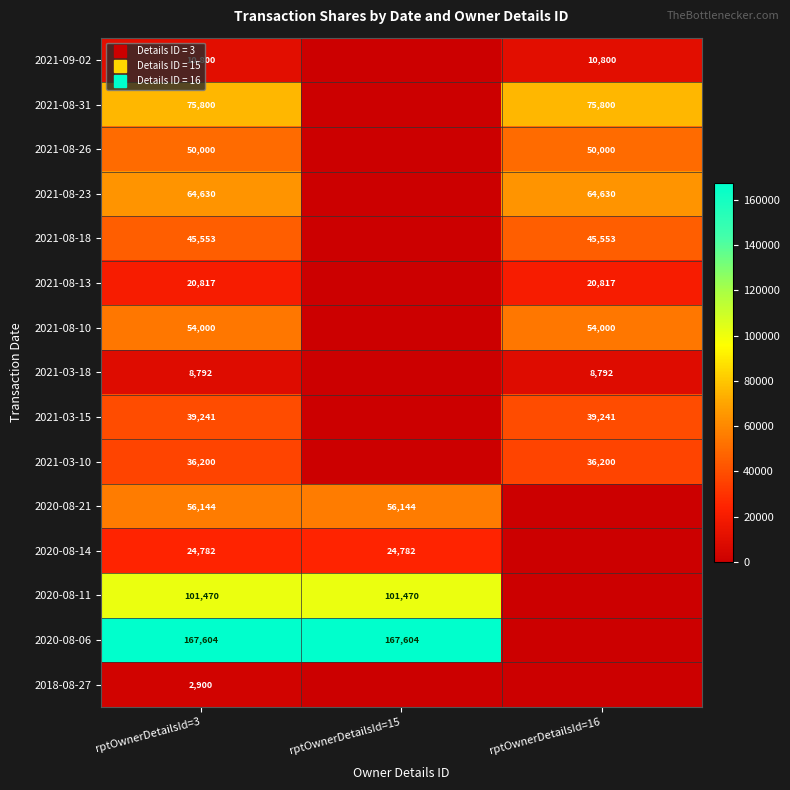

What is the sum of all 2021-08-23 values?

129260